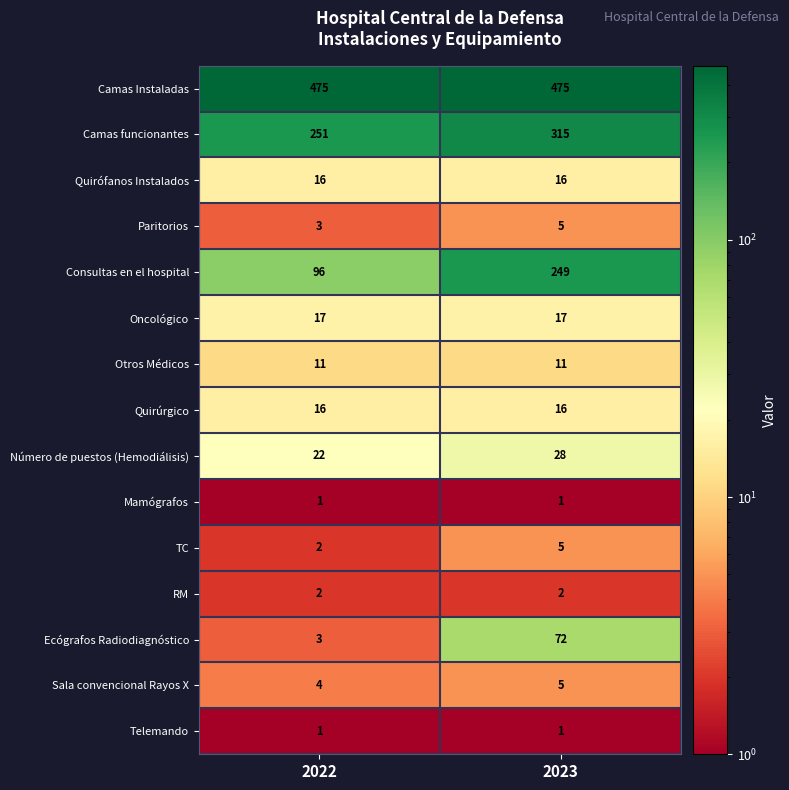

The Ecógrafos Radiodiagnóstico series shows 72 at 2023. True or false?

True